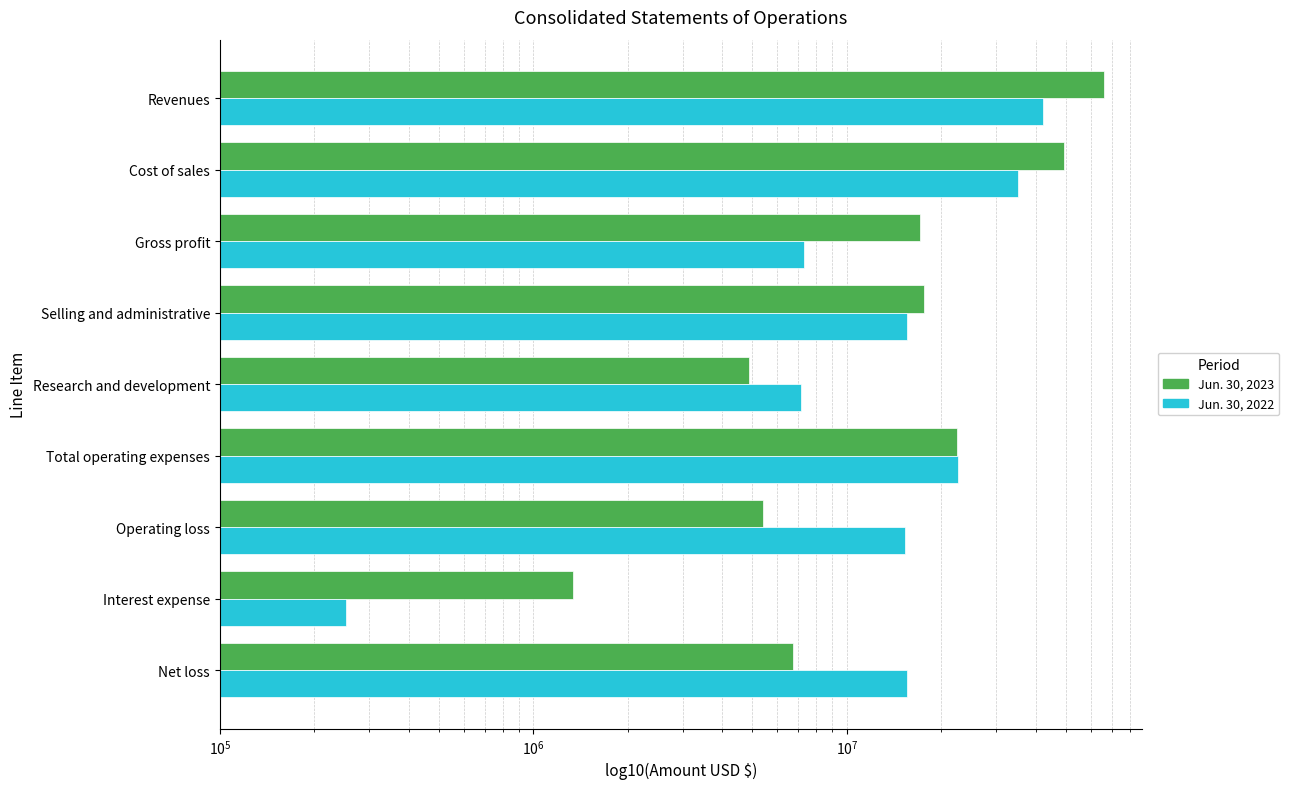

Which series changed the most between Cost of sales and Research and development?

Jun. 30, 2023